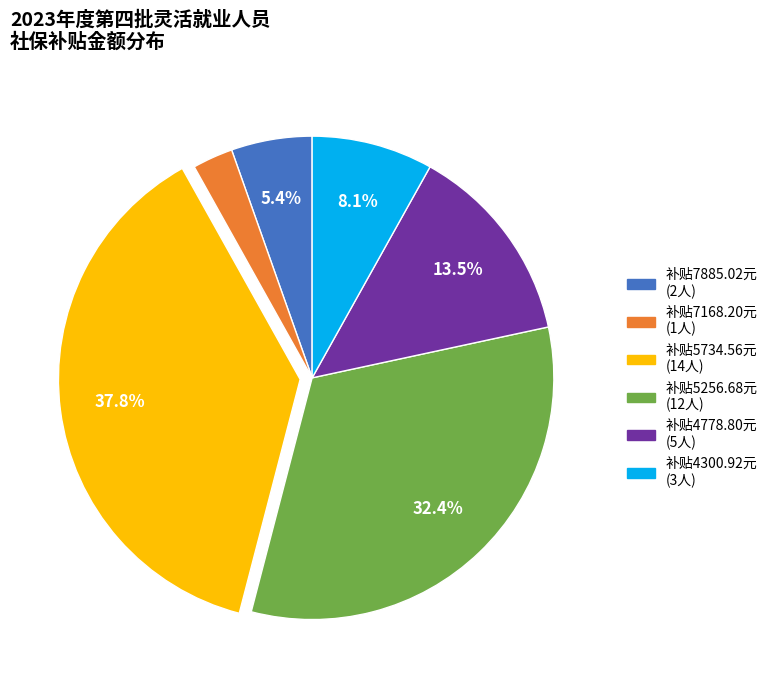

Is there a majority slice in this chart?

No